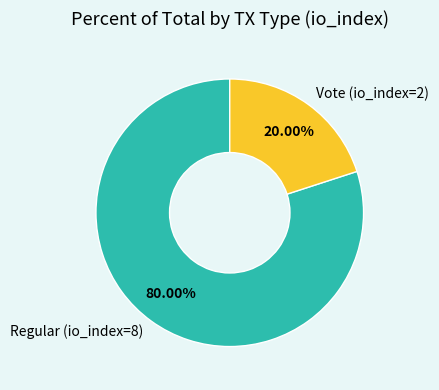

Does Vote (io_index=2) account for over 50% of the chart?

No